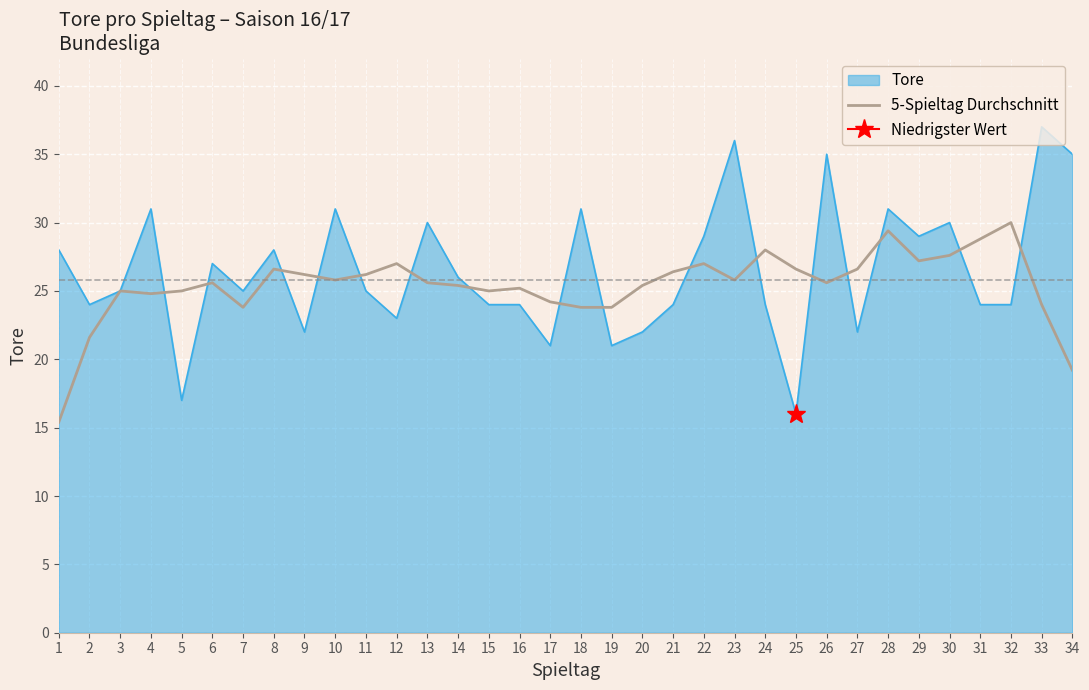

Which category has the lowest value in the Tore series?

25